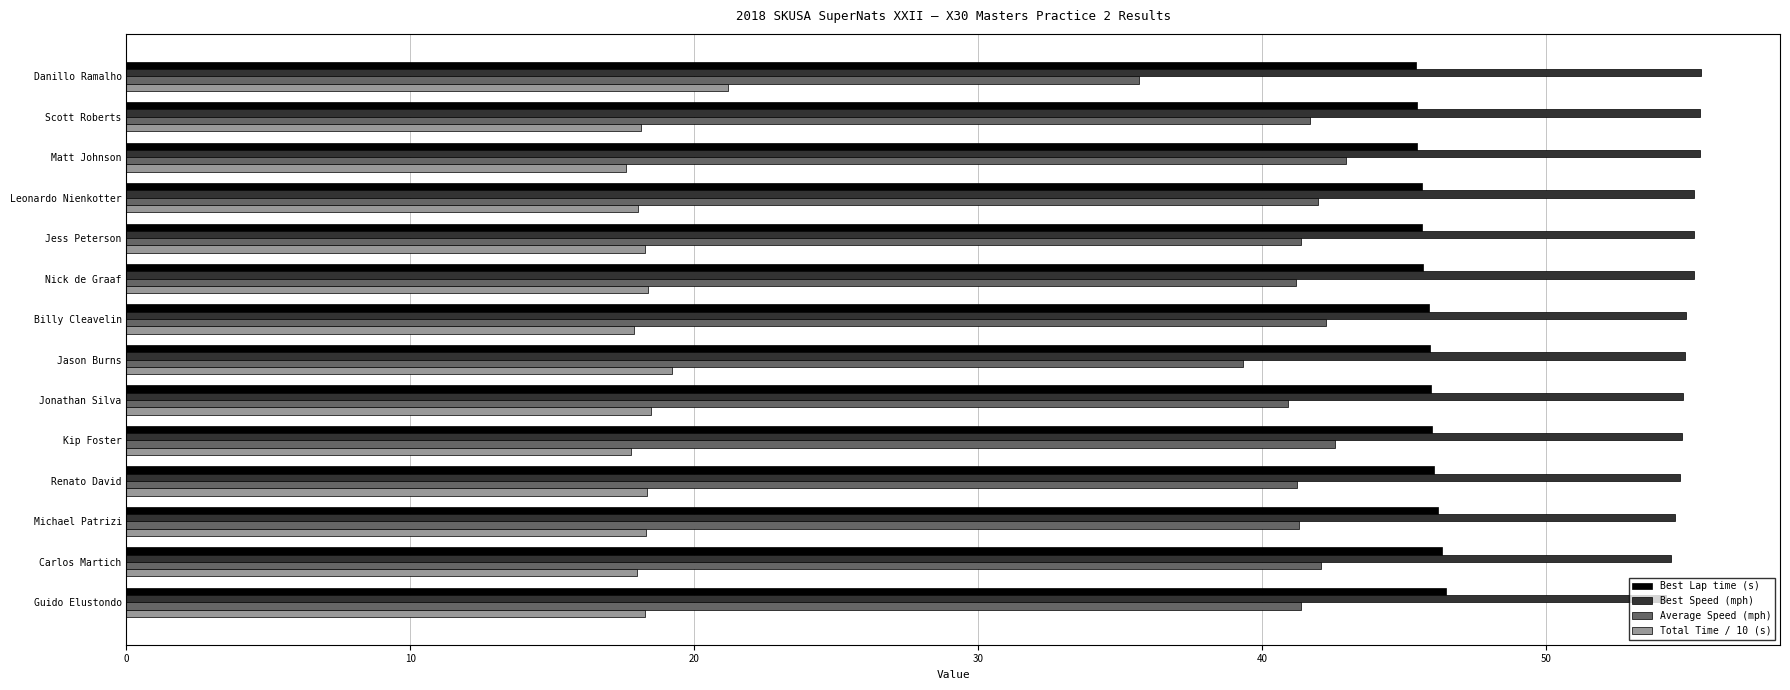

What are all the series names shown in the legend?

Best Lap time (s), Best Speed (mph), Average Speed (mph), Total Time / 10 (s)